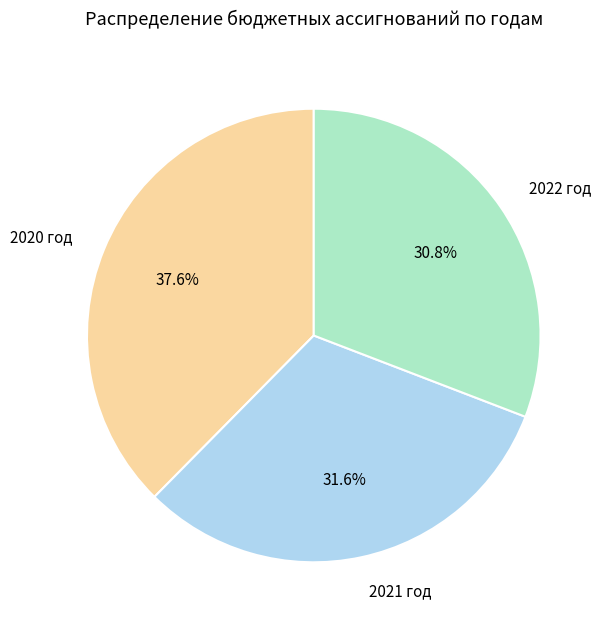

Is the sum of 2022 год and 2021 год greater than half?

Yes